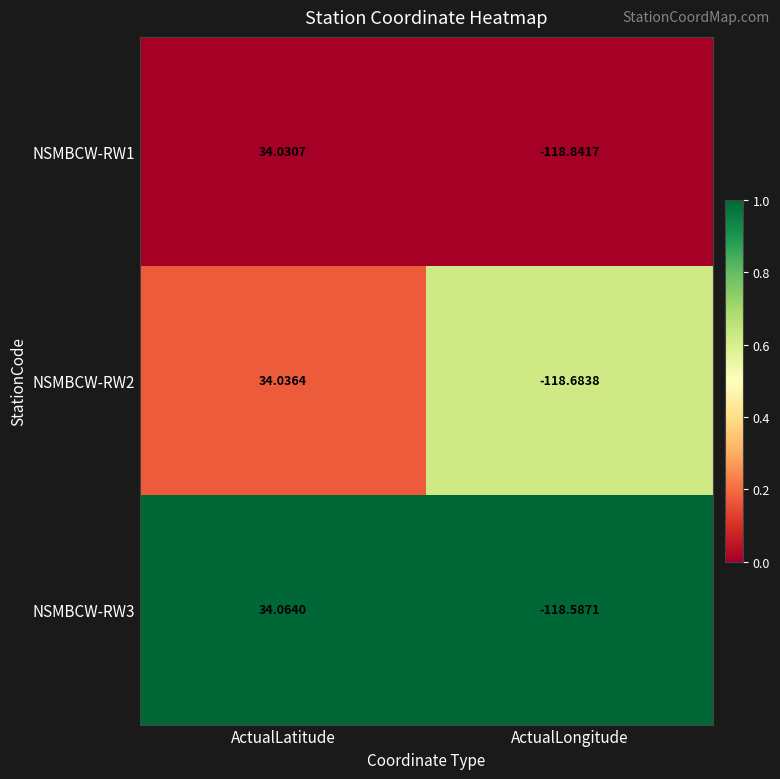

Rank the series by their average value, from lowest to highest.

NSMBCW-RW1, NSMBCW-RW2, NSMBCW-RW3